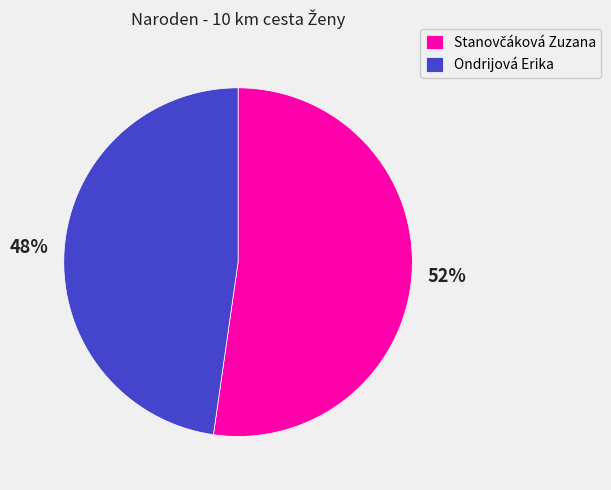

Is there a majority slice in this chart?

Yes